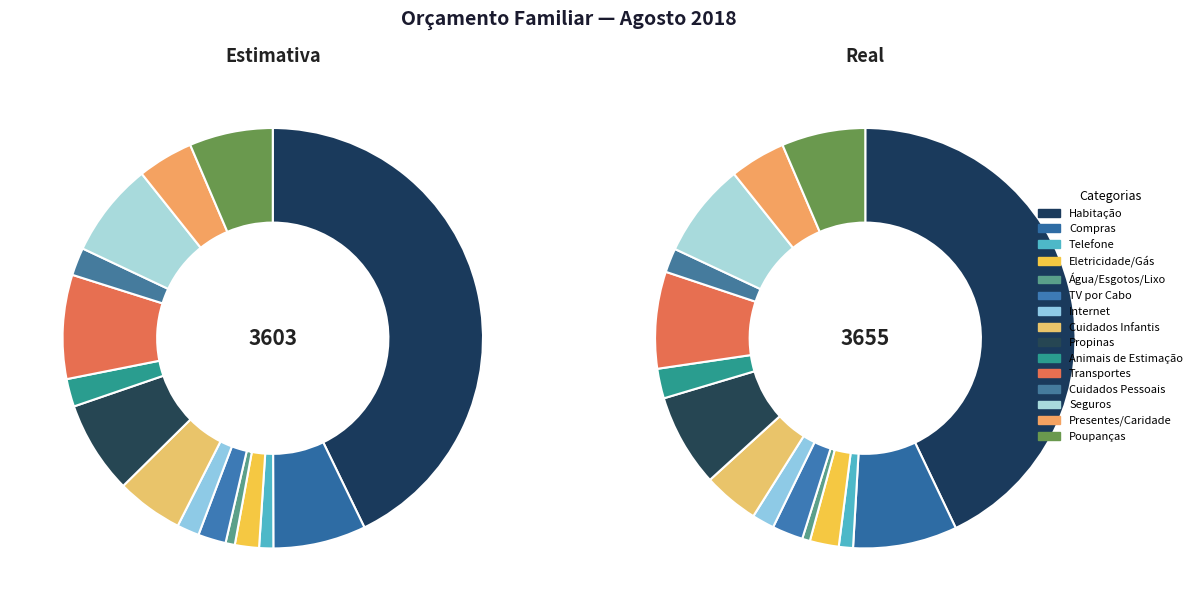

To the nearest percent, what is the combined percentage of Compras and Animais de Estimação?

10%